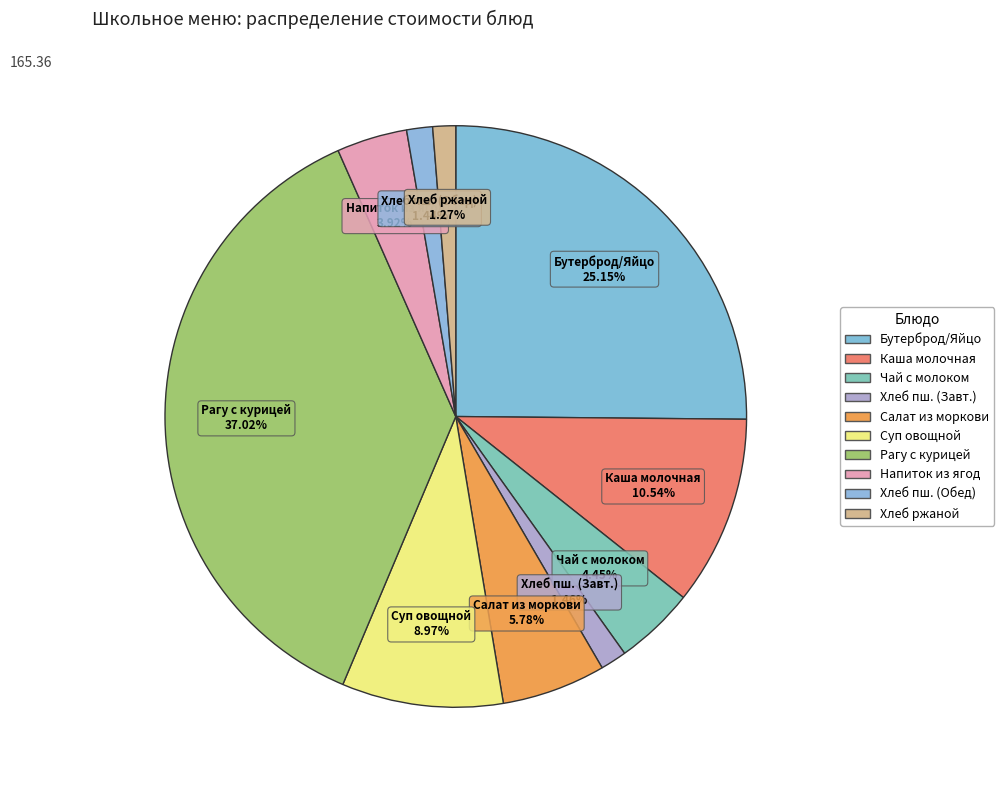

Count the number of slices in the pie.

10